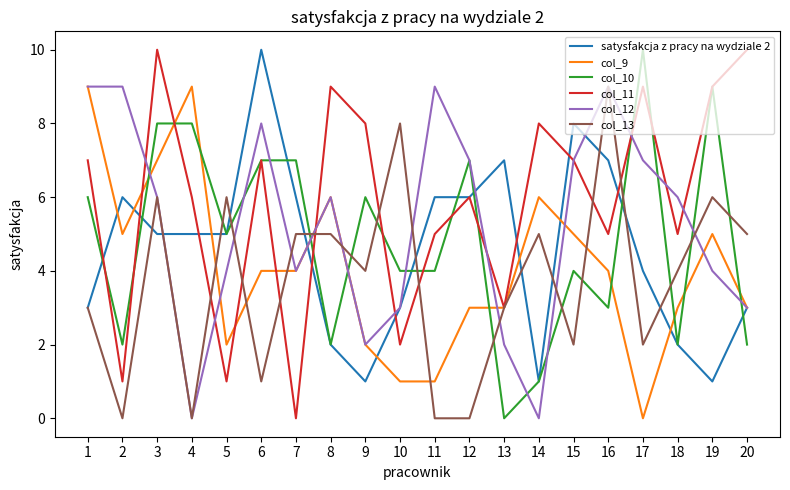

The col_13 series shows 4 at 9. True or false?

True